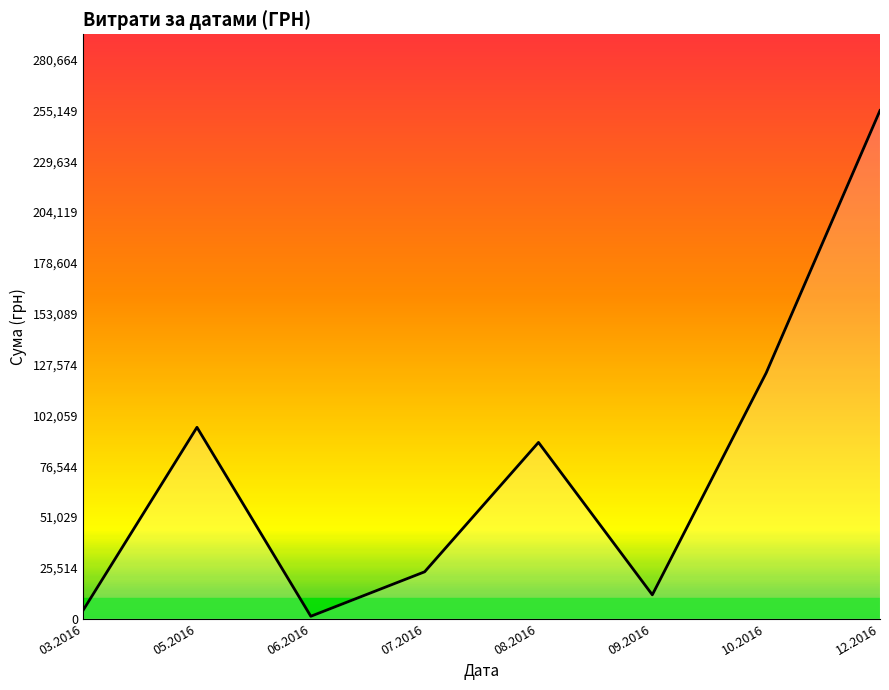

What is the difference between the second highest and minimum values?

122176.1